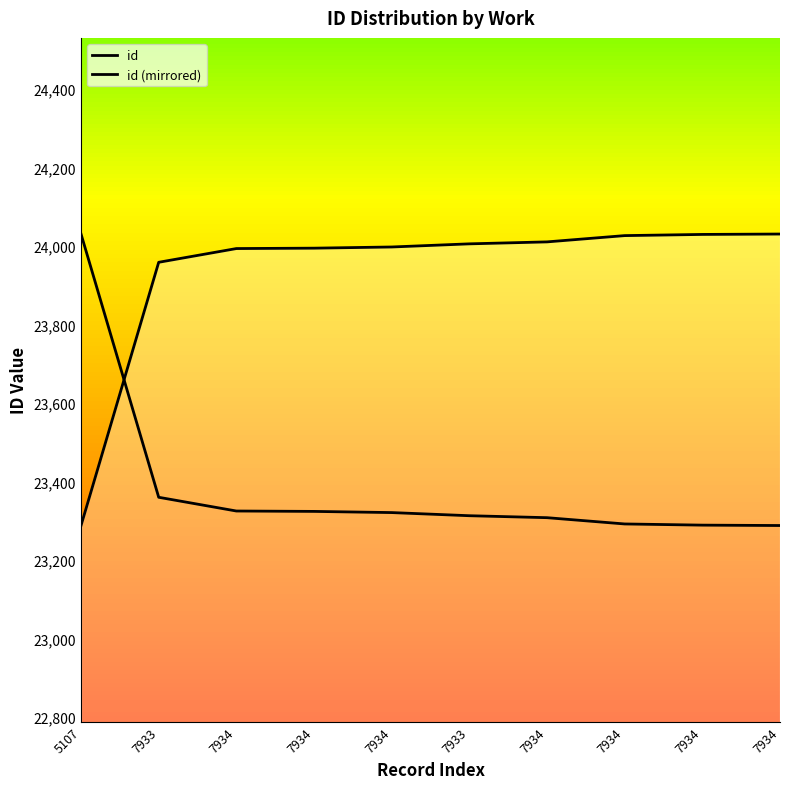

True or false: id and id (mirrored) cross at least once.

True